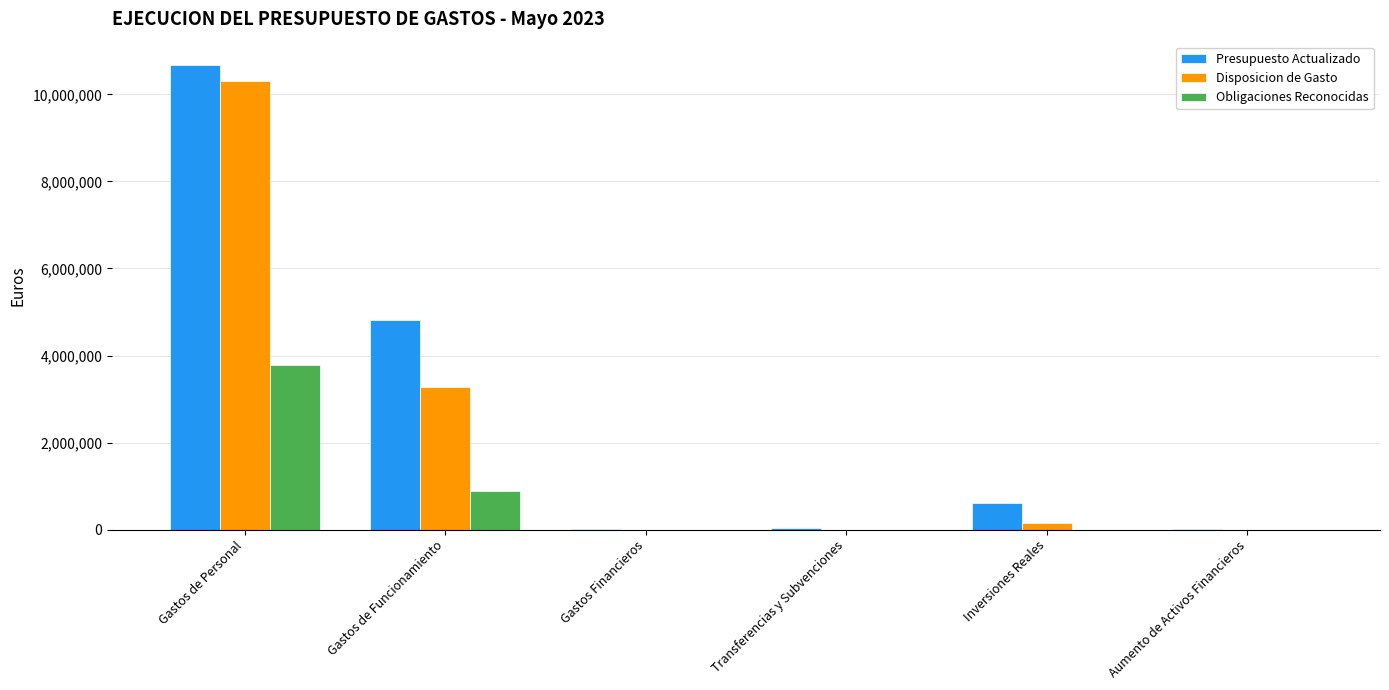

What are all the series names shown in the legend?

Presupuesto Actualizado, Disposicion de Gasto, Obligaciones Reconocidas